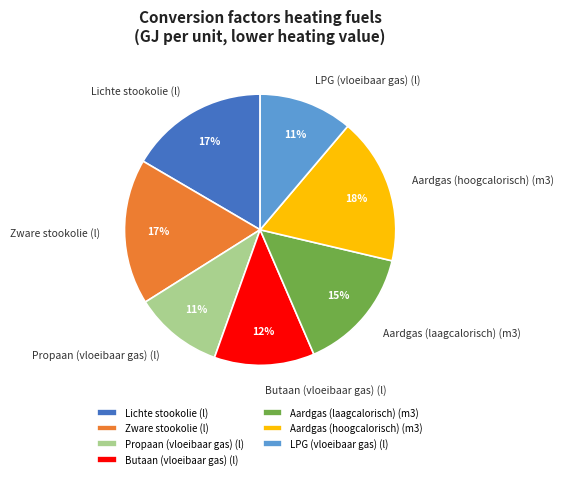

Does any single category account for the majority?

No